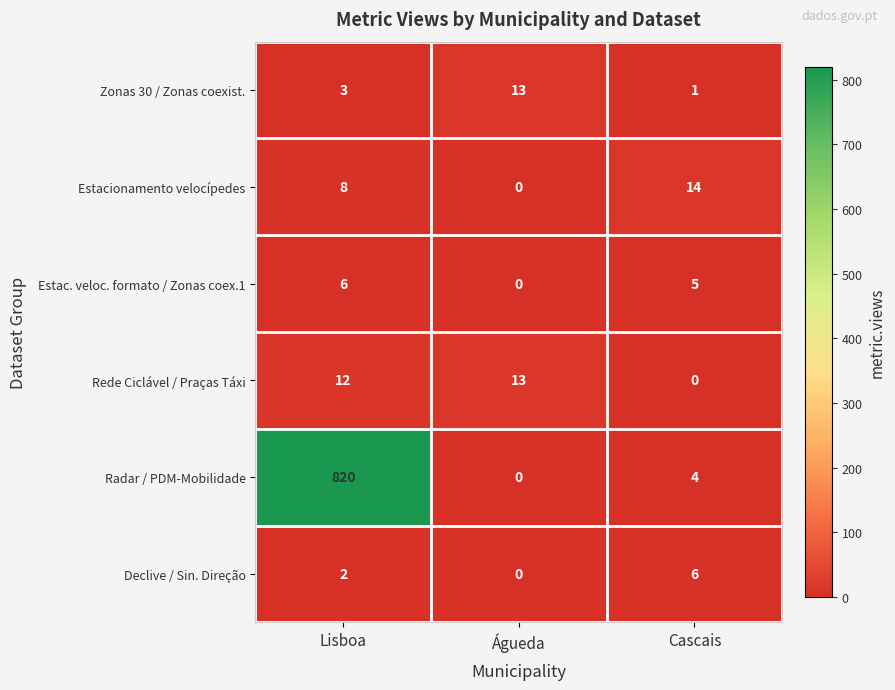

What is the total value across all series at Águeda?

26